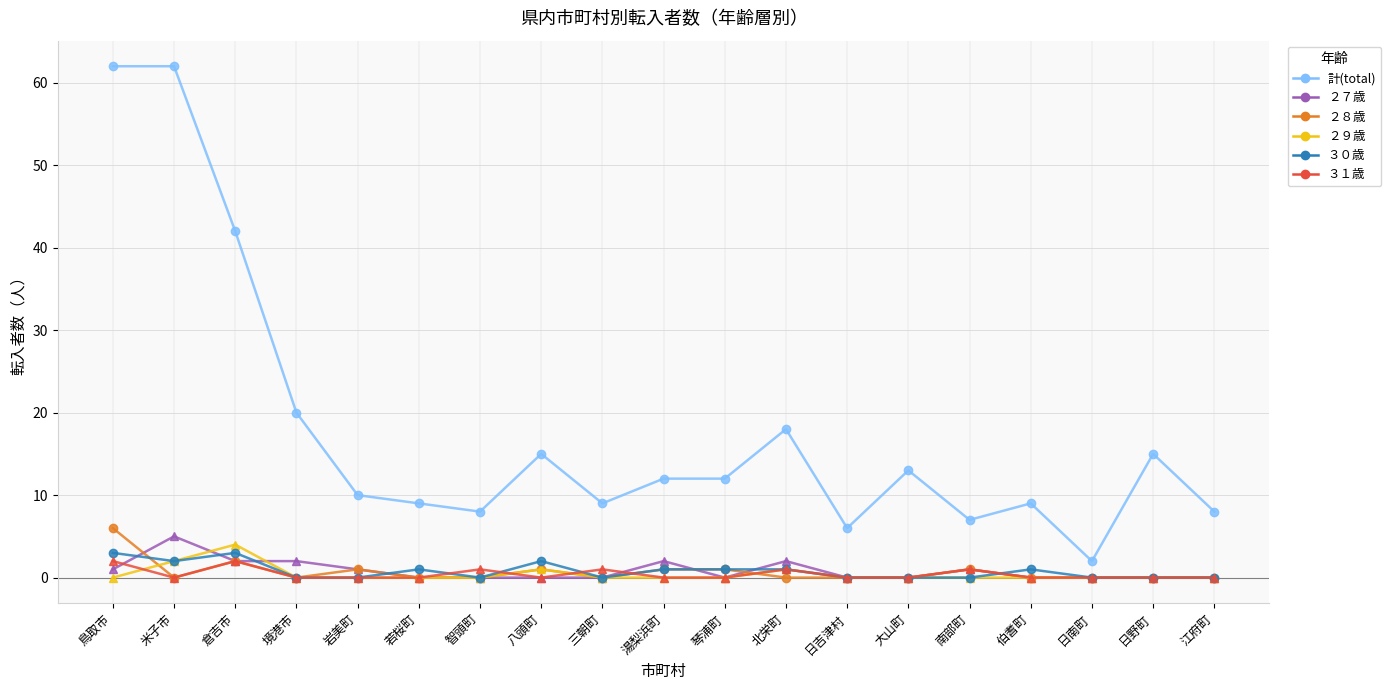

What is the value of the 計(total) point at the 15th from the left?

7